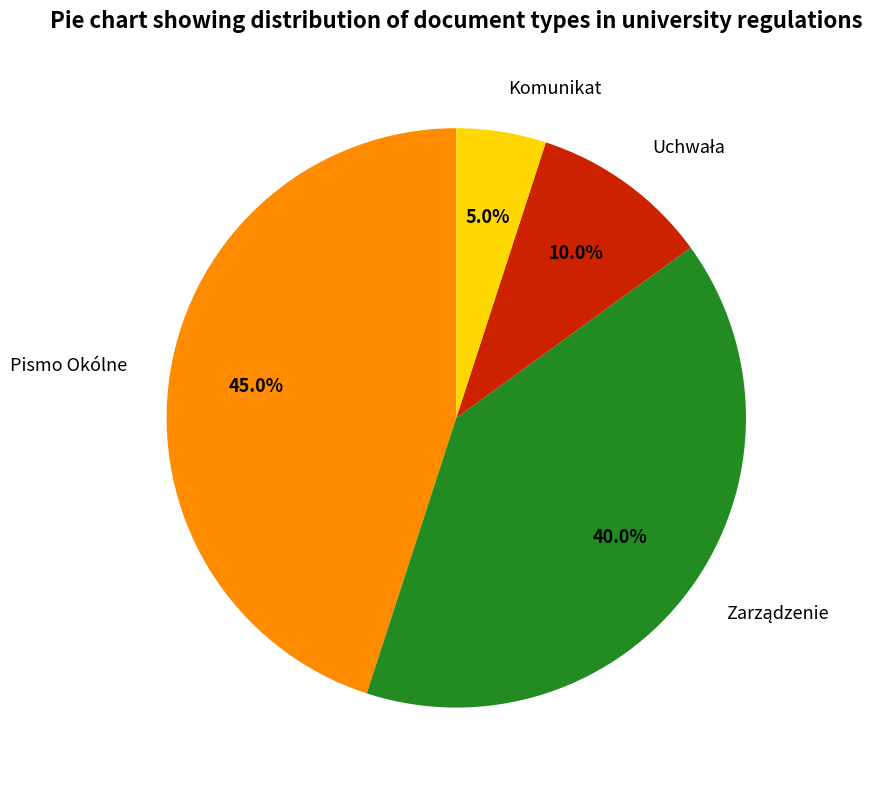

What portion of the pie excludes Pismo Okólne?

55.0%